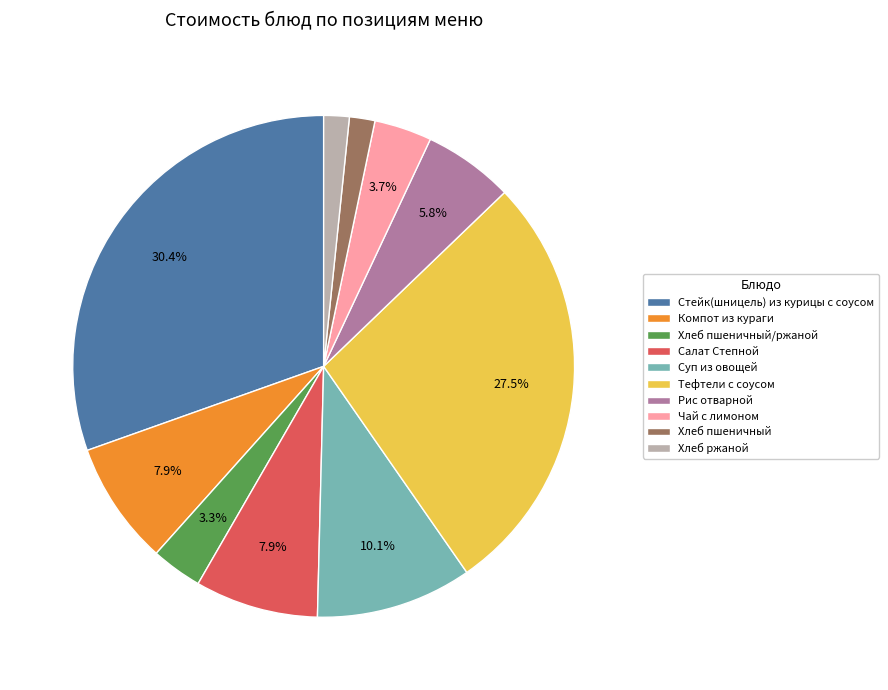

Approximately how many times larger is the value at Чай с лимоном compared to Салат Степной?

0.5